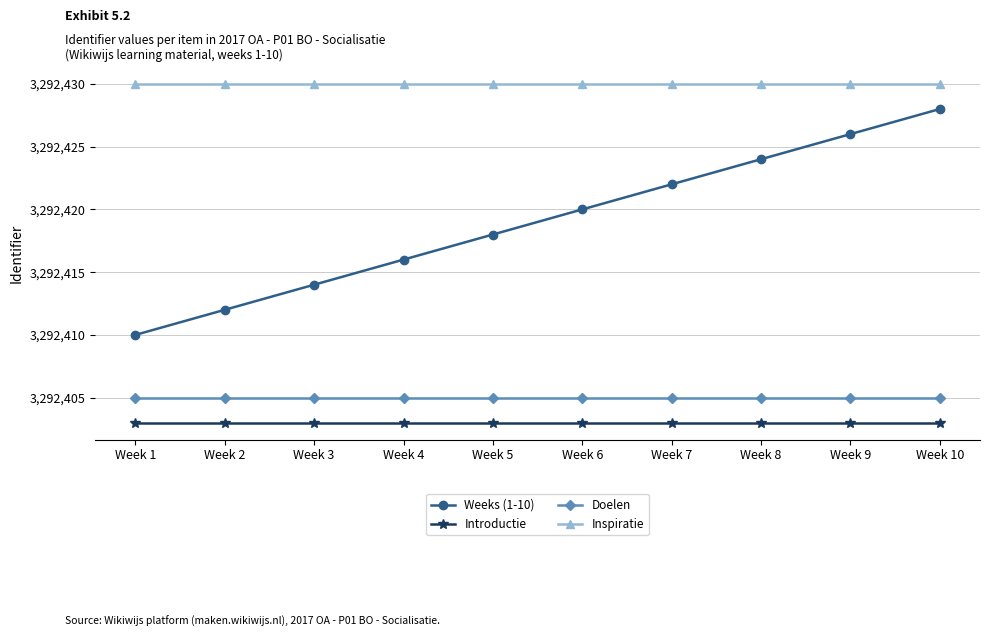

What is the difference between the highest and lowest values at Week 7?

27